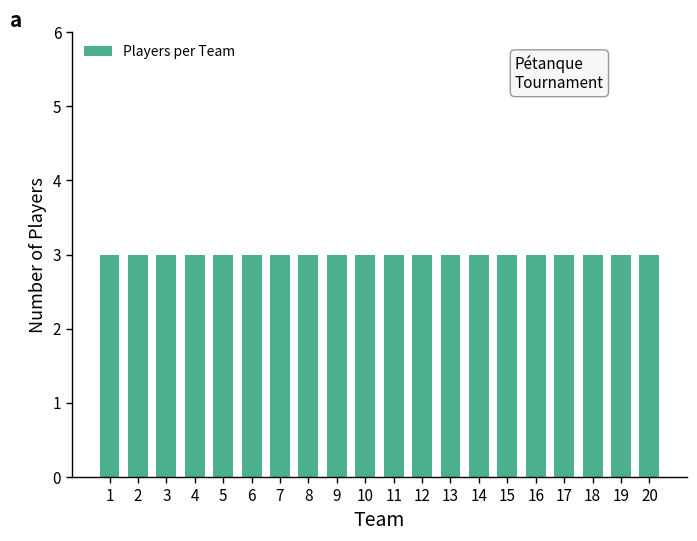

Is it true that the value at 2 is 1?

False